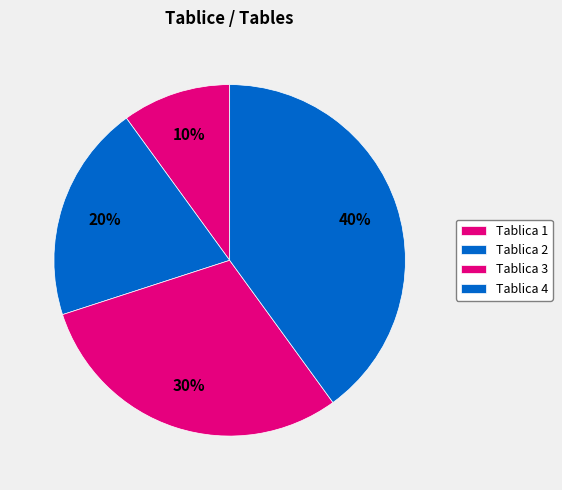

To the nearest percent, what percentage of the pie is Tablica 1?

10%